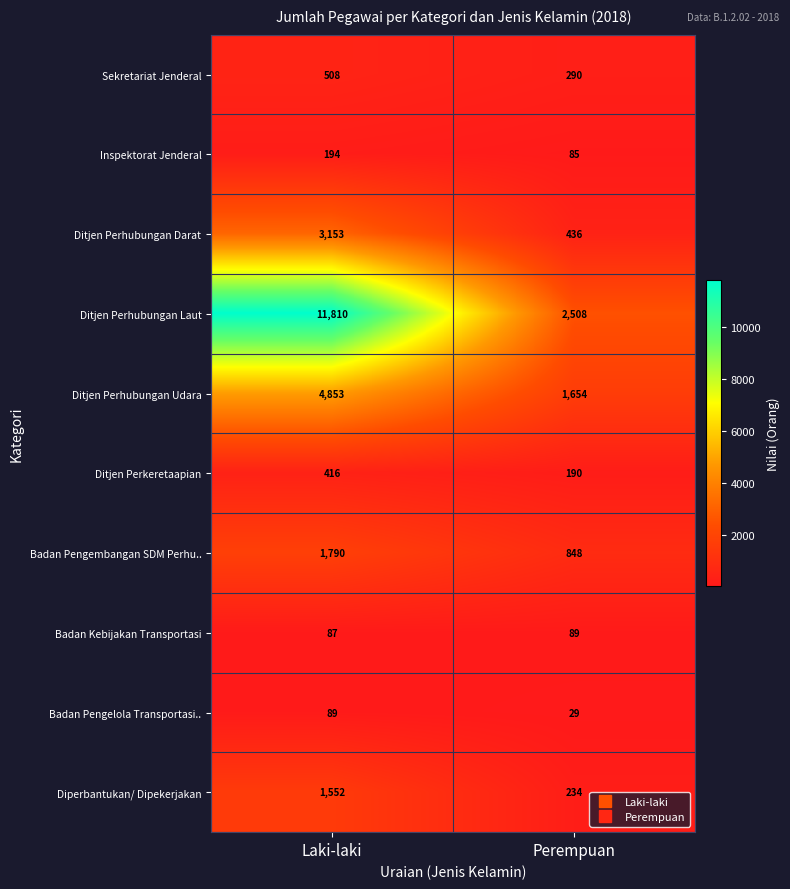

What is the average value of the Diperbantukan/ Dipekerjakan series?

893